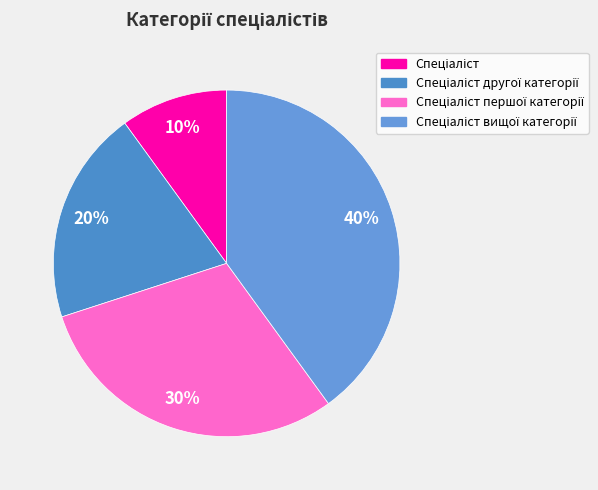

True or false: Спеціаліст вищої категорії accounts for 40% of the total.

True